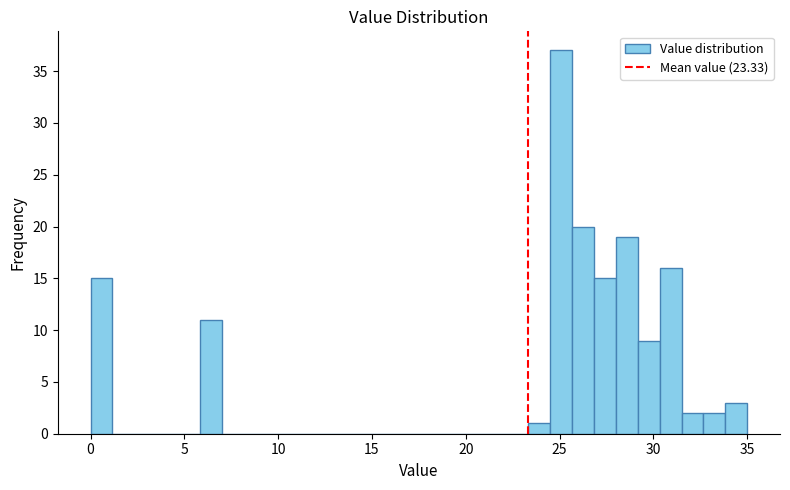

Read against the x-axis, roughly where is the centre of the tallest bar?

25.0